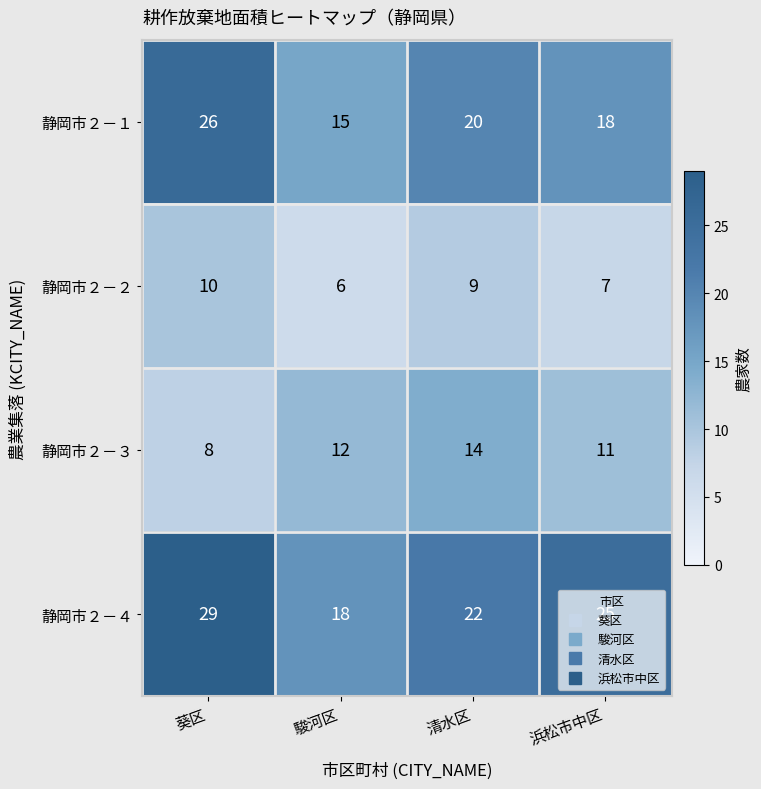

The 静岡市２－４ series shows 18 at 駿河区. True or false?

True